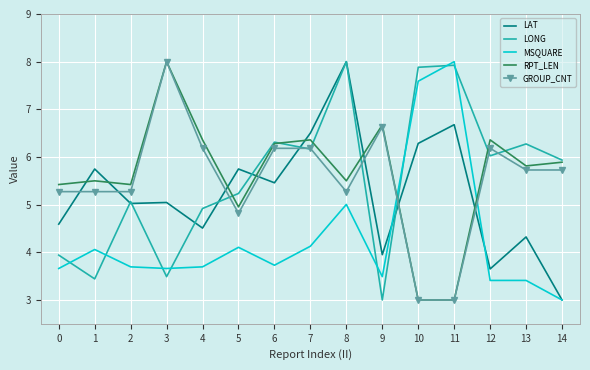

What is the difference between the RPT_LEN values at 9 and 2?

1.2